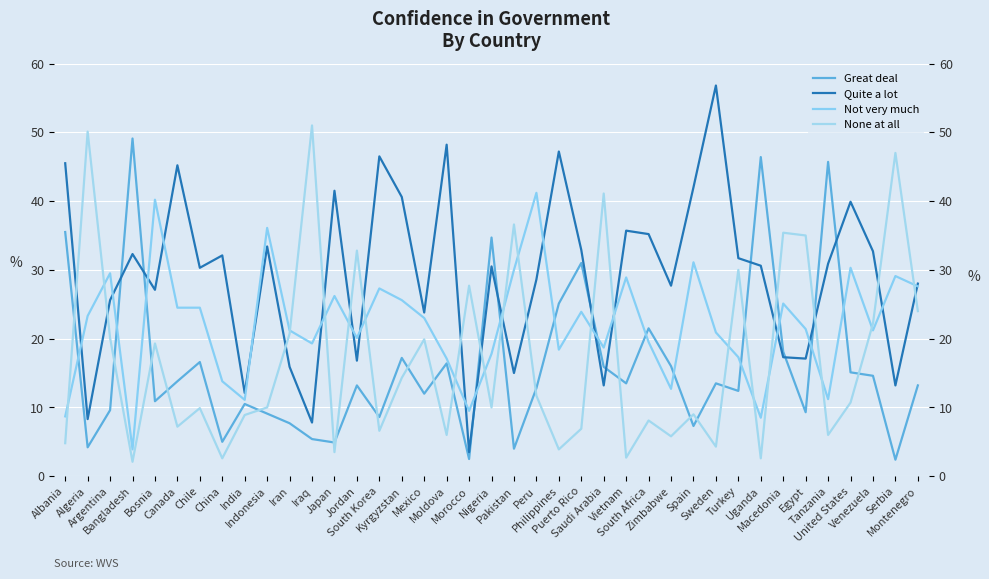

What is the total value across all series at Indonesia?

88.6